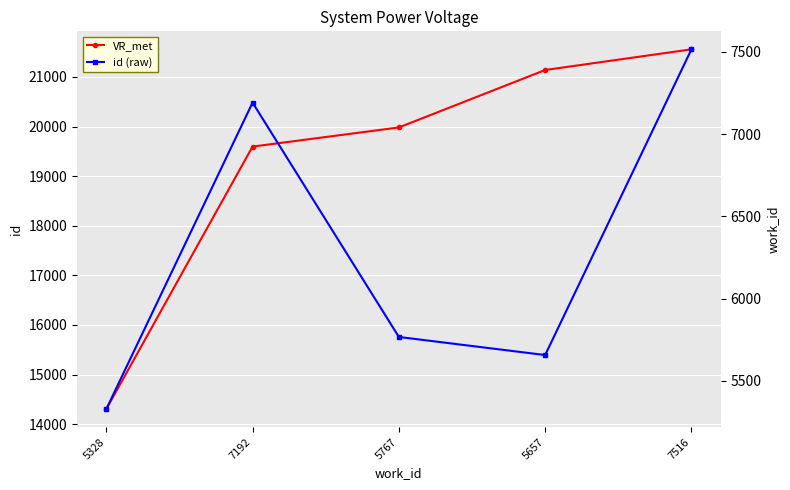

Between 7192 and 7516, which series saw the biggest shift?

work_id